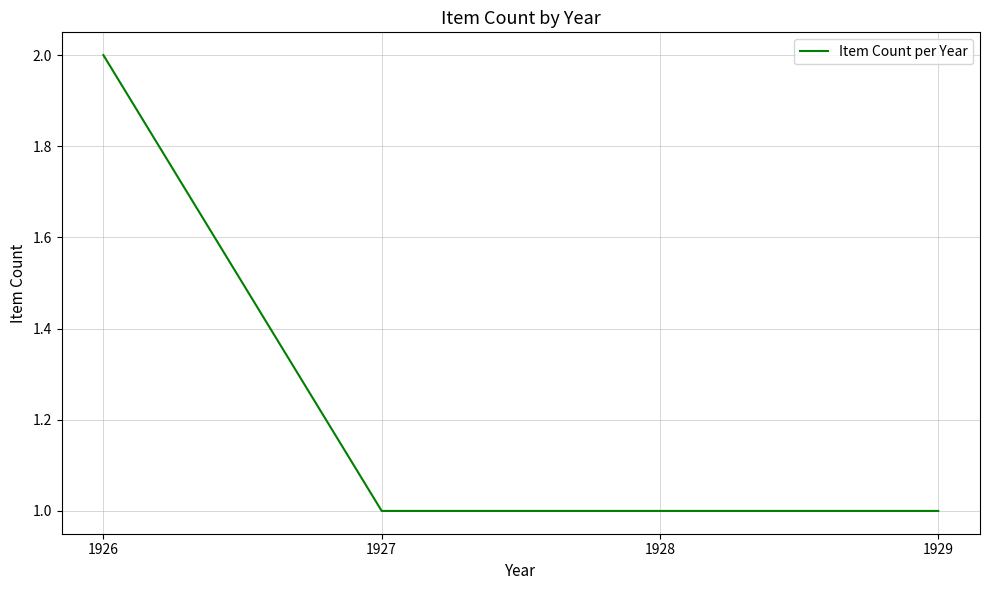

At which category does the chart reach its peak across all series?

1926